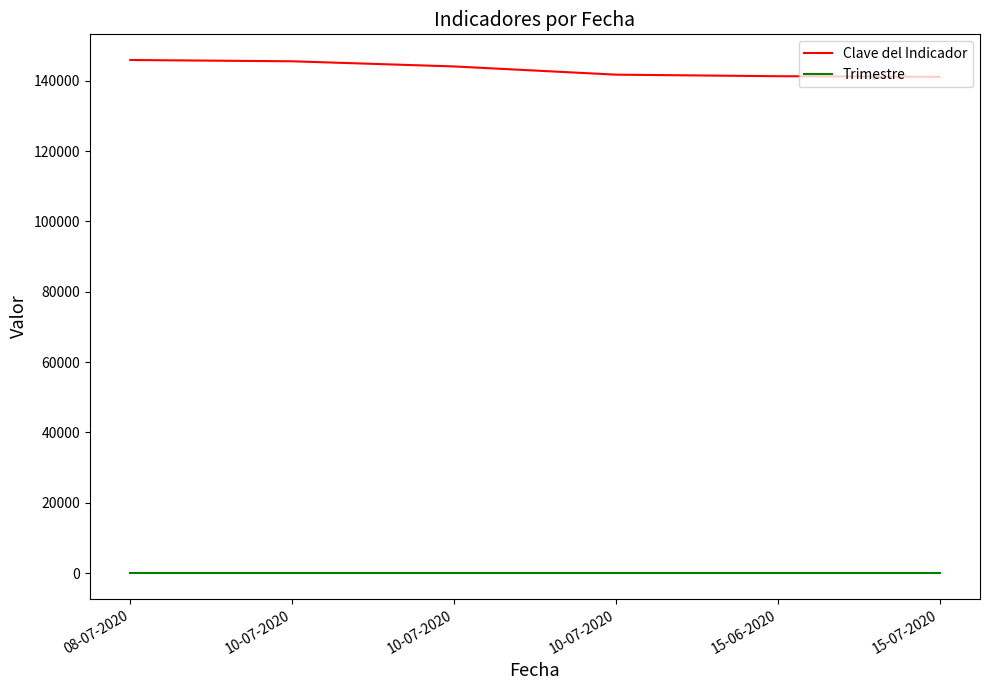

Does the chart have visible grid lines?

No